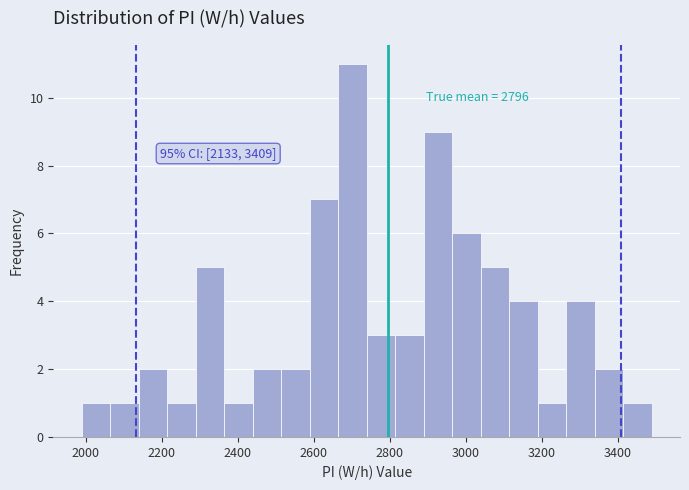

Read against the x-axis, roughly where is the centre of the tallest bar?

2700